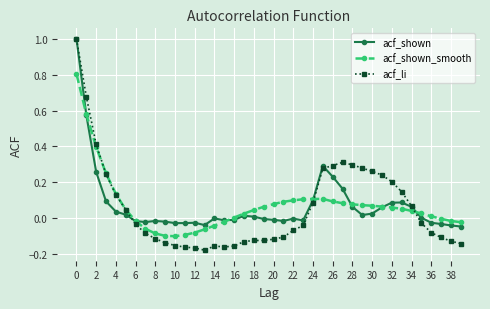

Which series has the widest spread of values?

acf_li